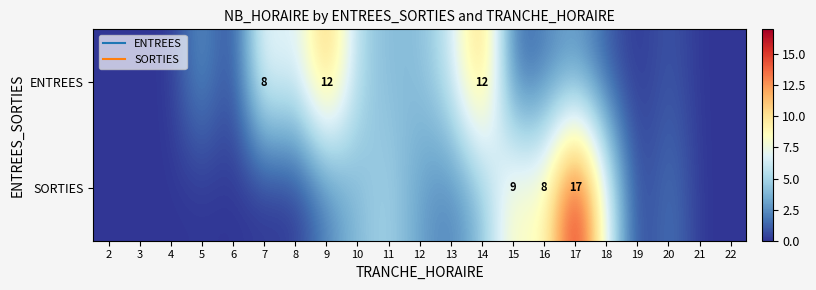

What is the difference between the maximum and minimum values in the SORTIES series?

17